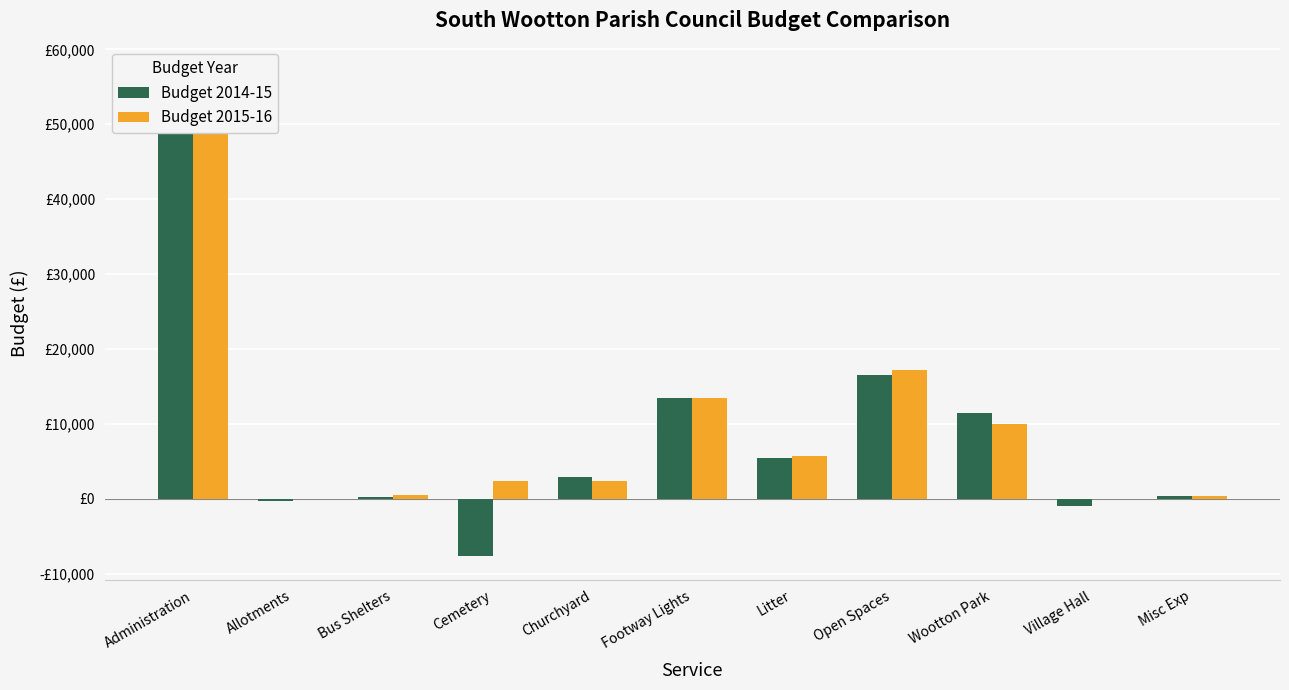

Which series has the widest spread of values?

Budget 2014-15